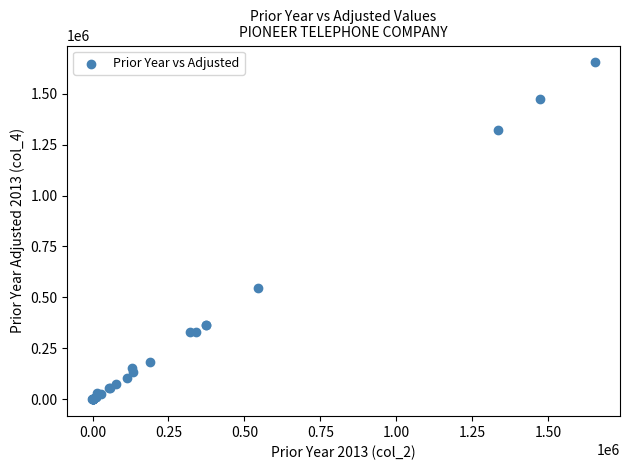

What Y value in the scatter plot is closest to 826604?

544711